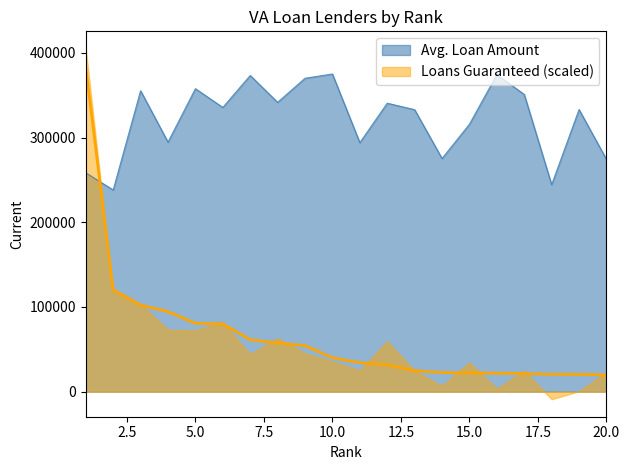

The value of Avg. Loan Amount at 5.0 is 242513.6. True or false?

False